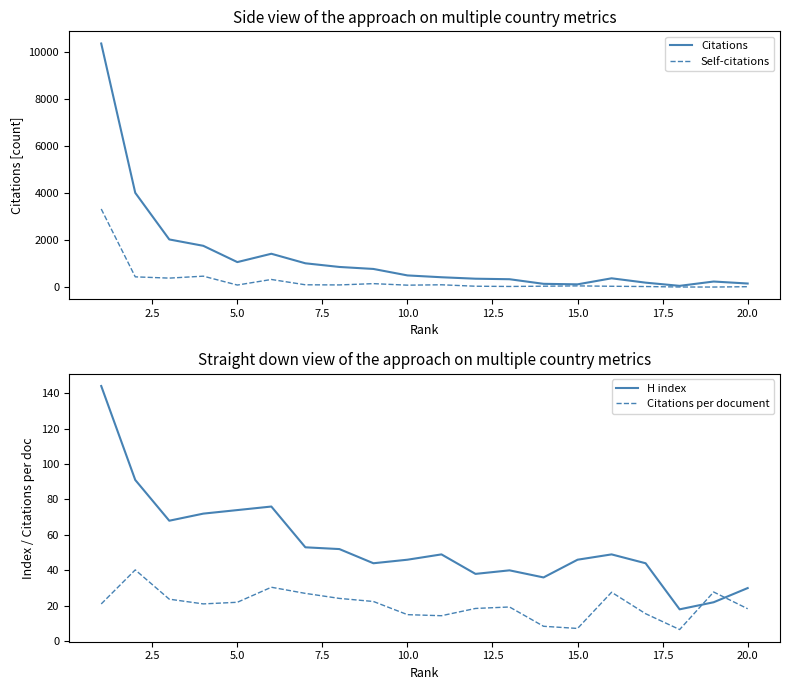

How many interior local peaks does the Citations per document series have?

5